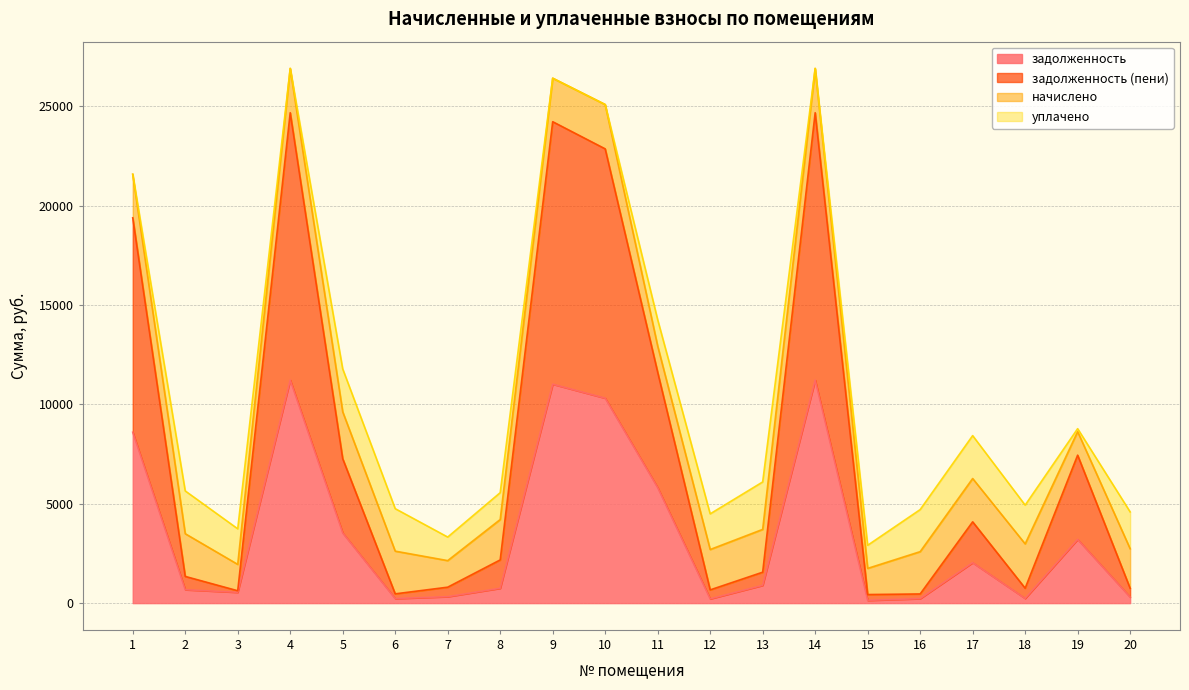

At which category does задолженность (пени) reach its first local valley?

3